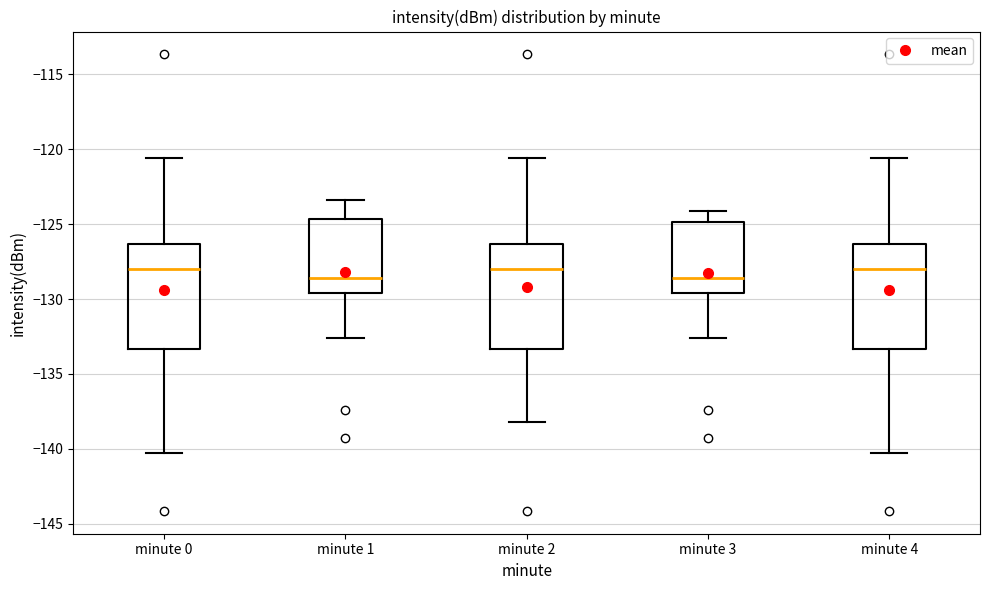

Where is the lower edge of the box for minute 2 on the y-axis? The values are not printed on the chart, so give them approximately, as read against the axis.

-133.5